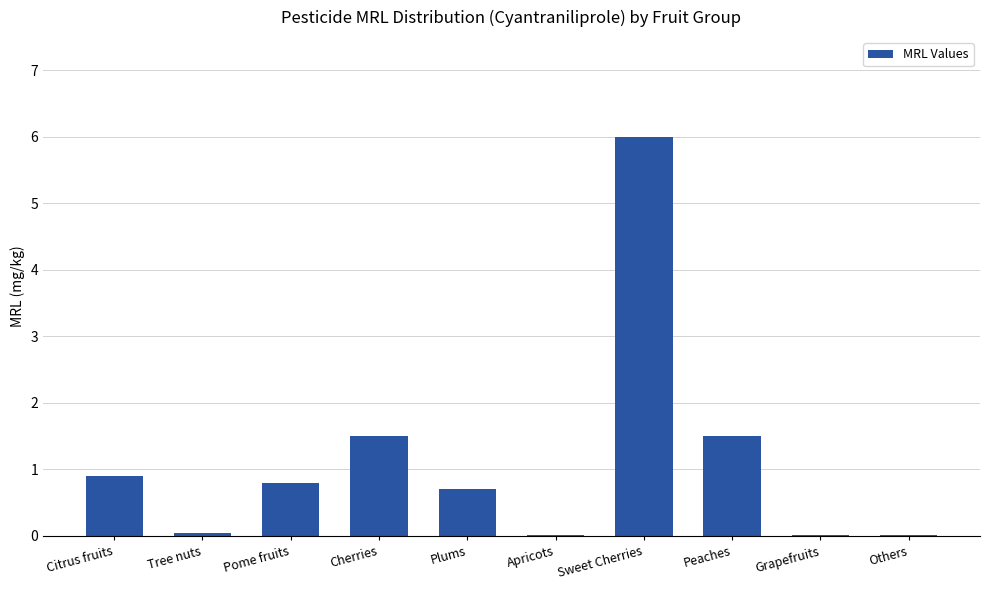

Is it true that the value at Pome fruits is 1.1?

False